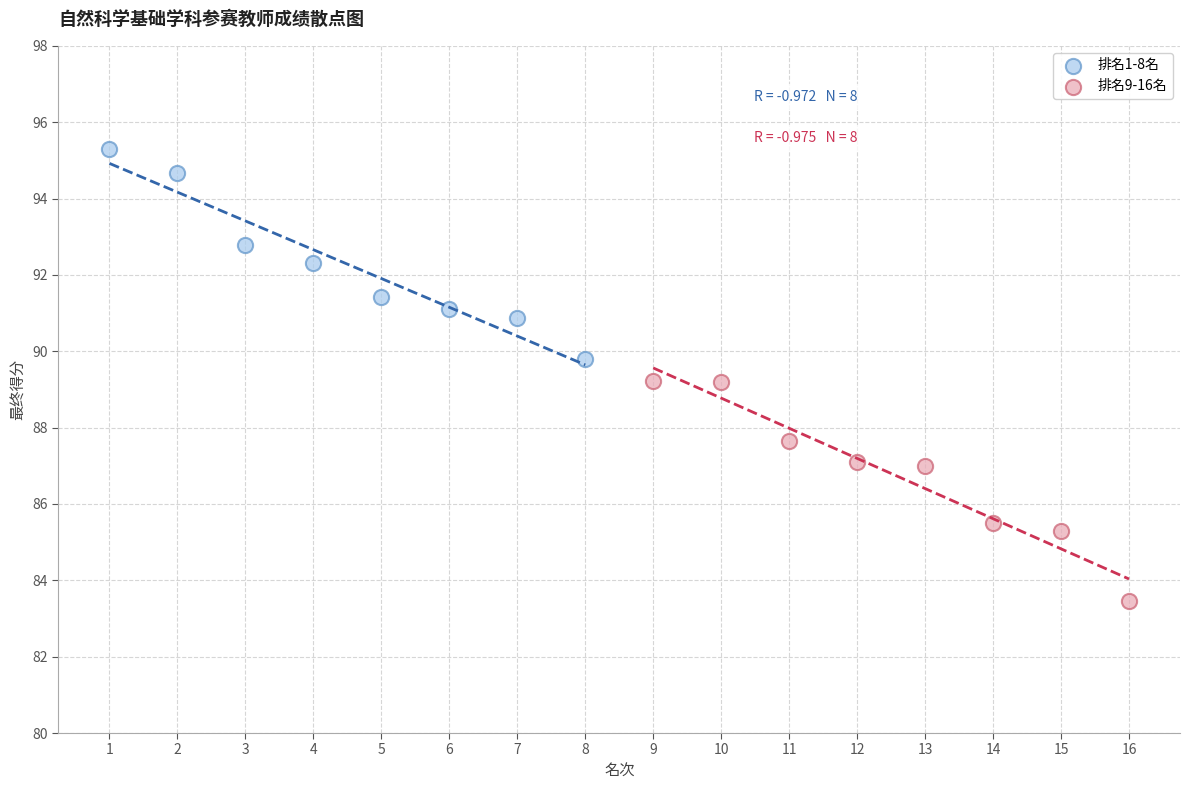

Which series reaches the maximum Y coordinate?

排名1-8名